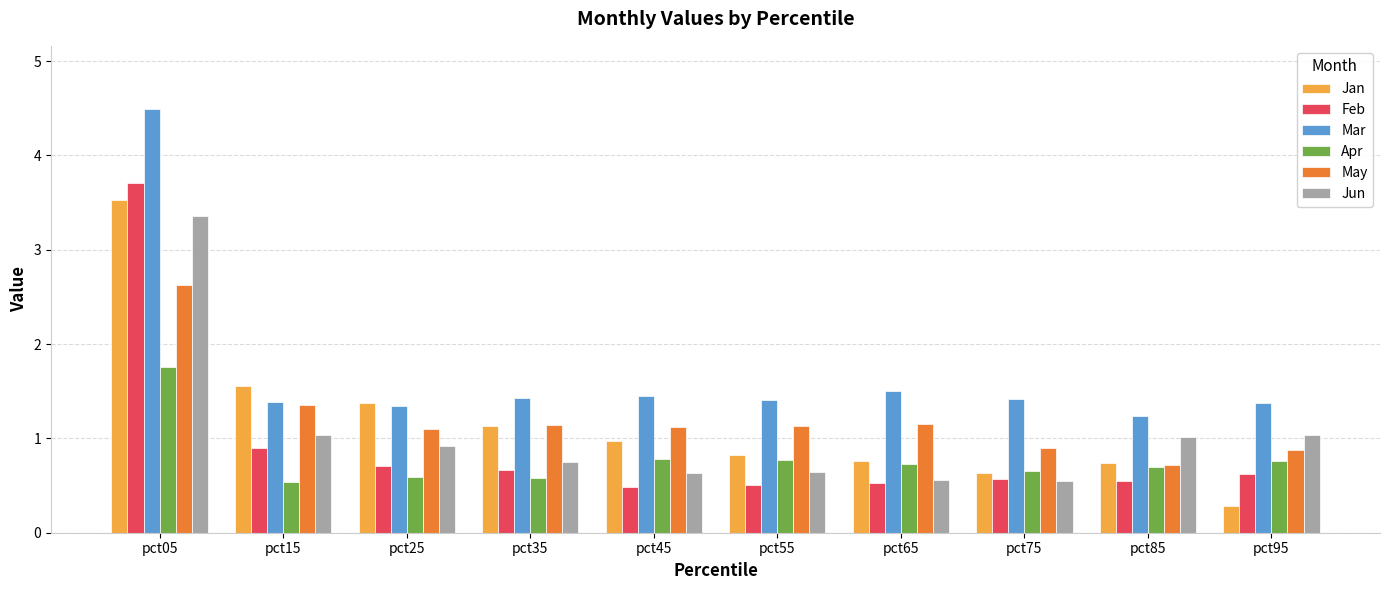

At which label is Mar closest to 2?

pct65